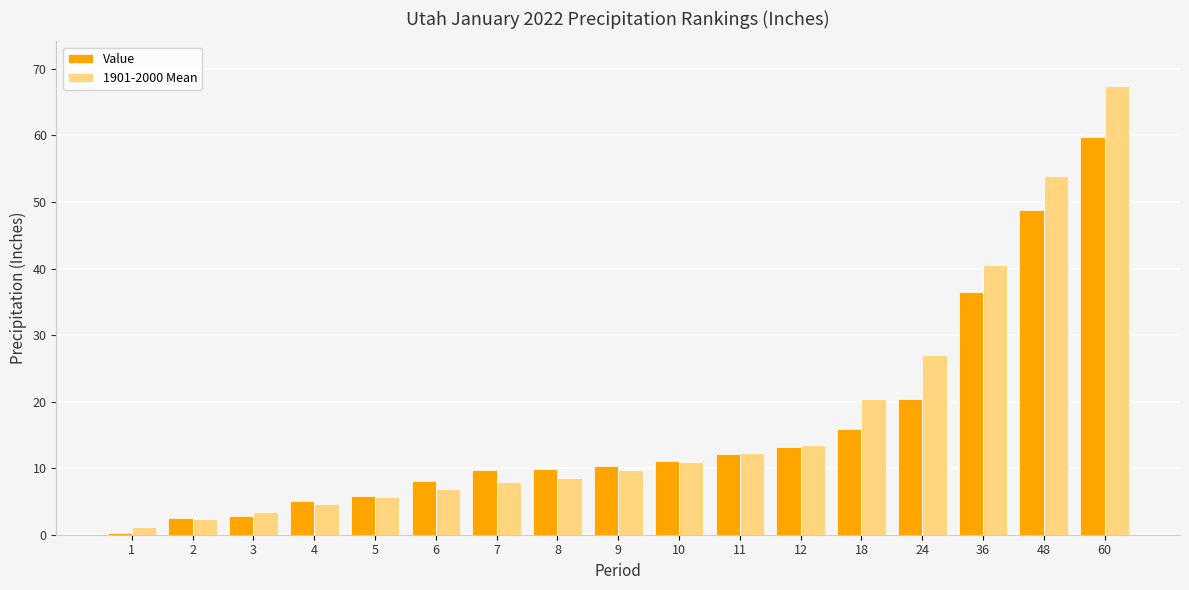

At which category is the sum across all series the highest?

60